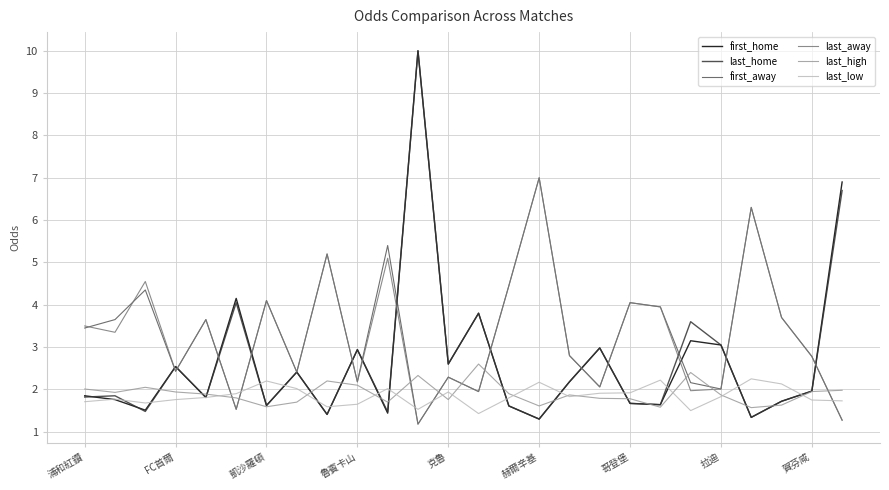

True or false: last_low and first_away cross at least once.

True